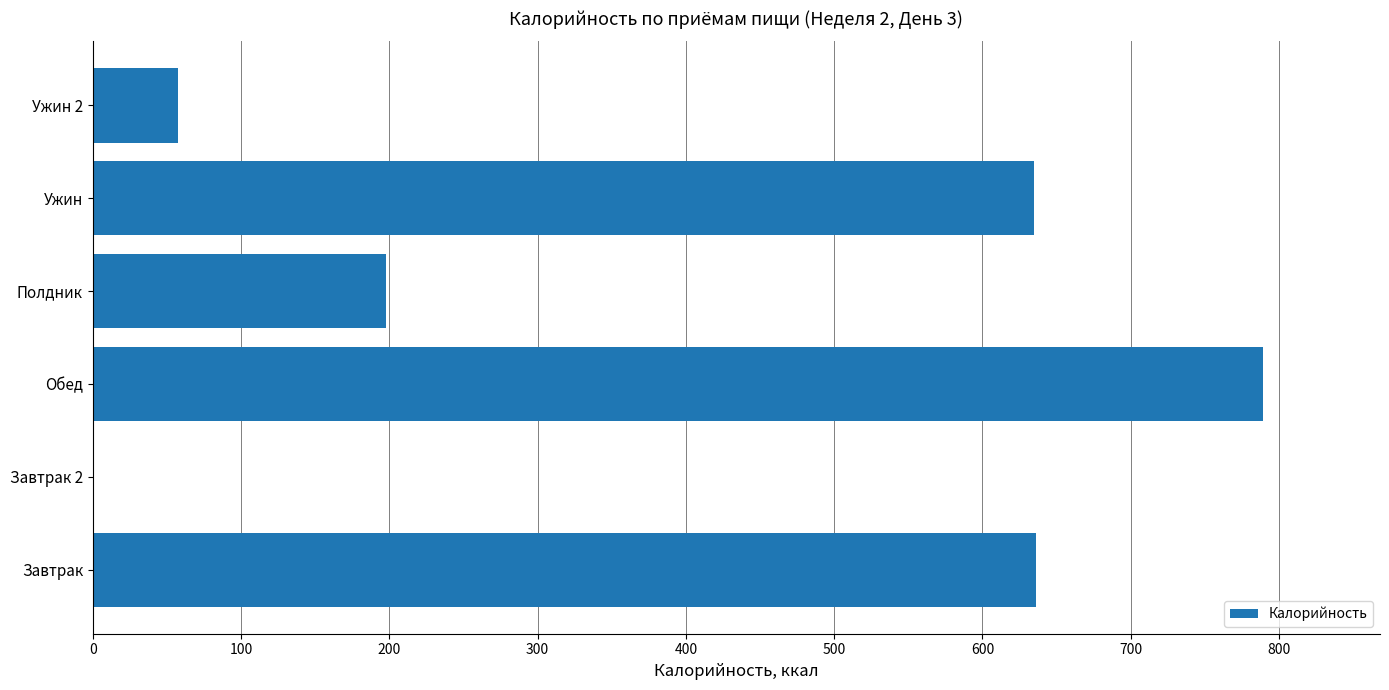

How many values are above zero?

5